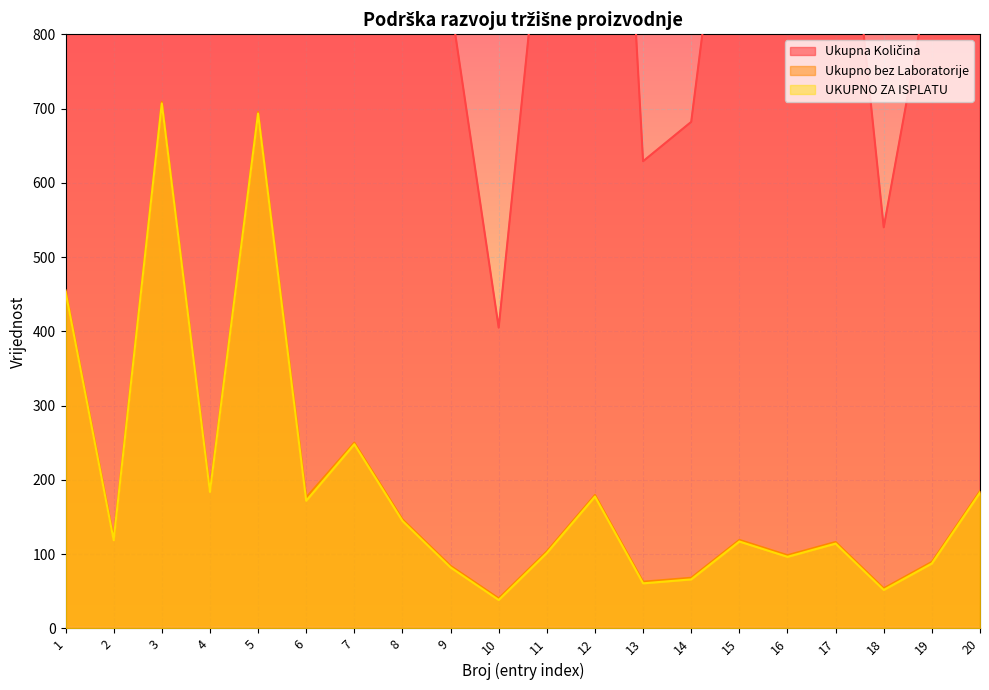

True or false: Ukupna Količina and Ukupno bez Laboratorije intersect in this chart.

False